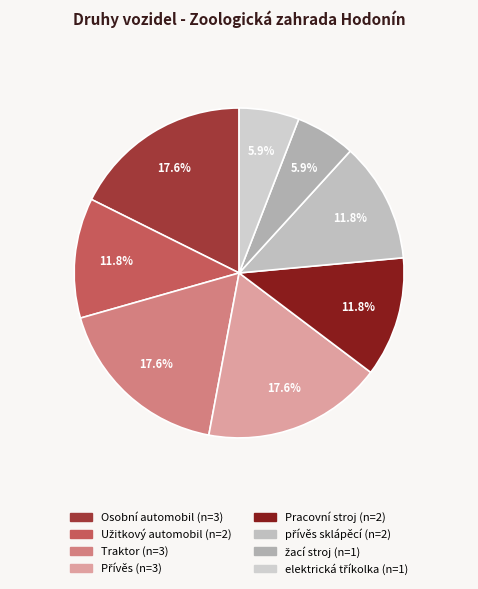

To the nearest percent, what percentage of the pie is Pracovní stroj?

12%